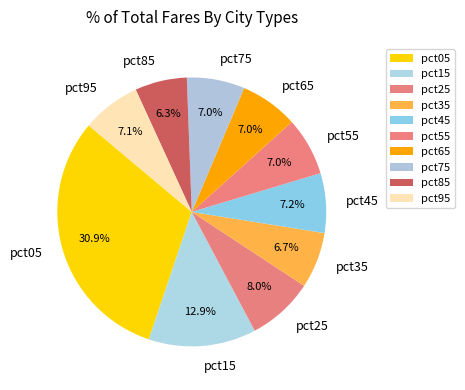

Do pct45 and pct95 together represent more than half of the pie?

No